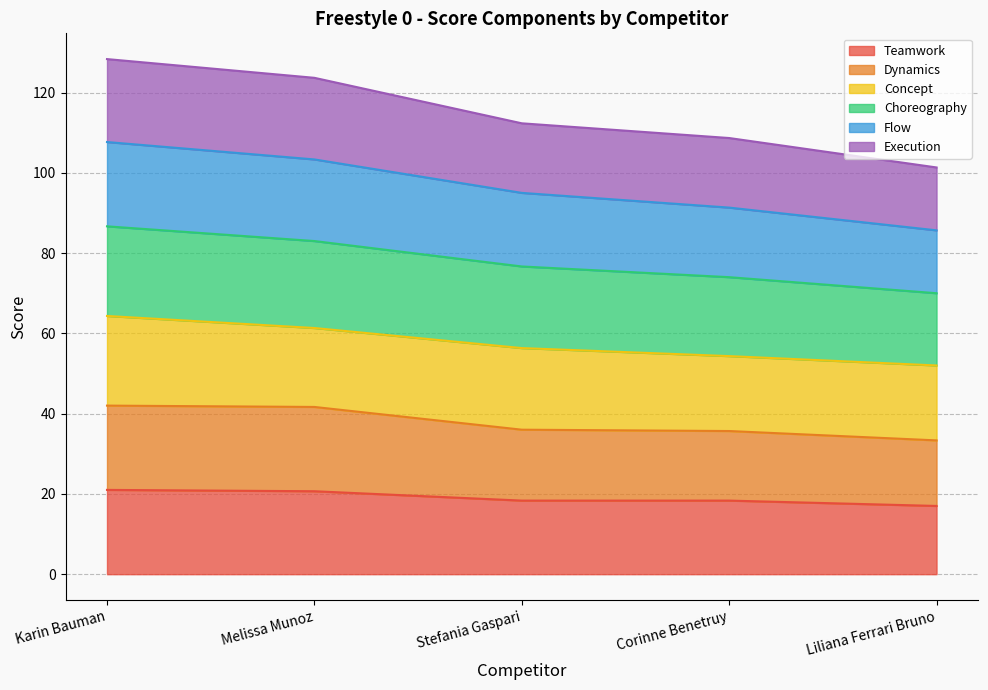

What is the total value across all series at Melissa Munoz?

123.7